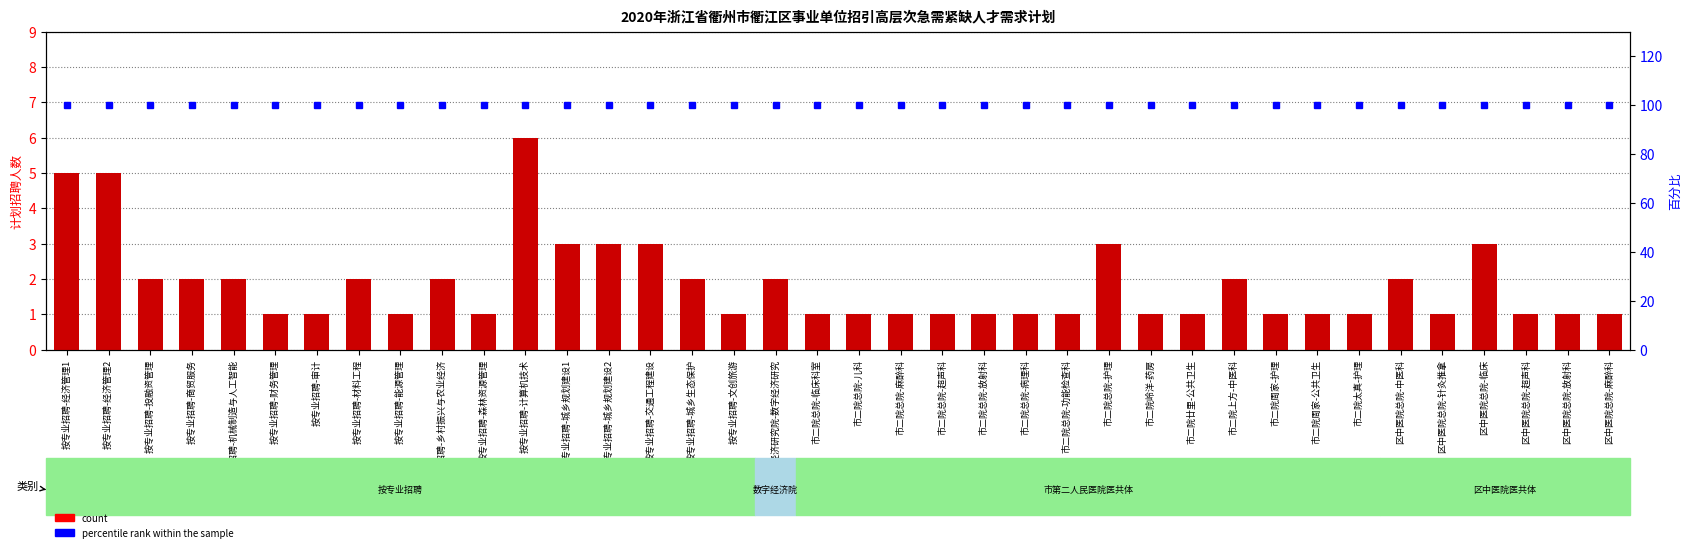

What is the difference between the highest and lowest values at 市二院总院-麻醉科?

99